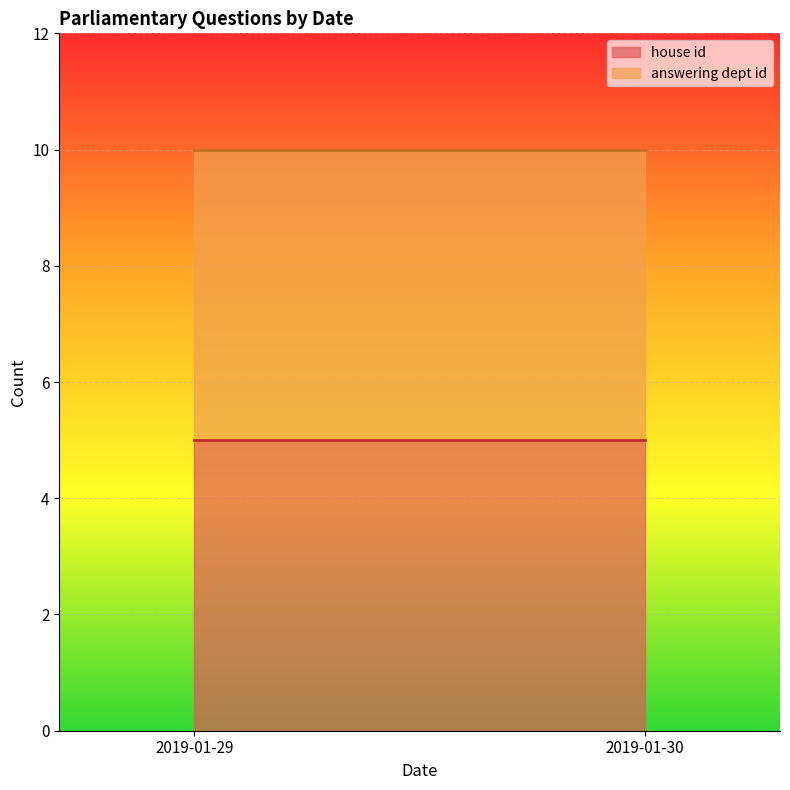

Which has a higher value, 4 or 3?

4